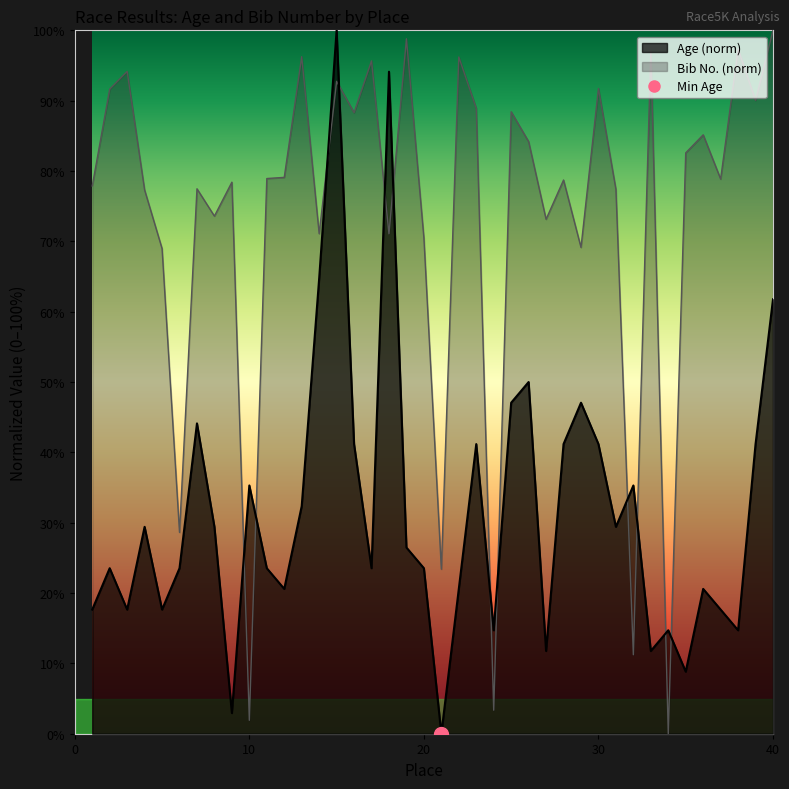

What is the value of the No. point at the 36th from the left?

85.1